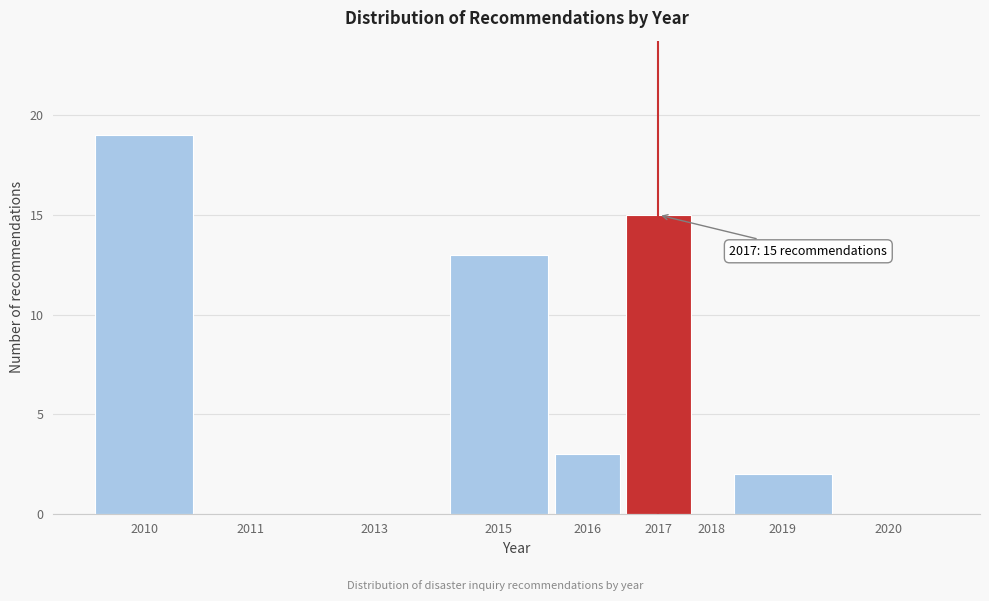

Reading left to right, transcribe all the data shown in this chart.

2010=19	2011=0	2013=0	2015=13	2016=3	2017=15	2018=0	2019=2	2020=0